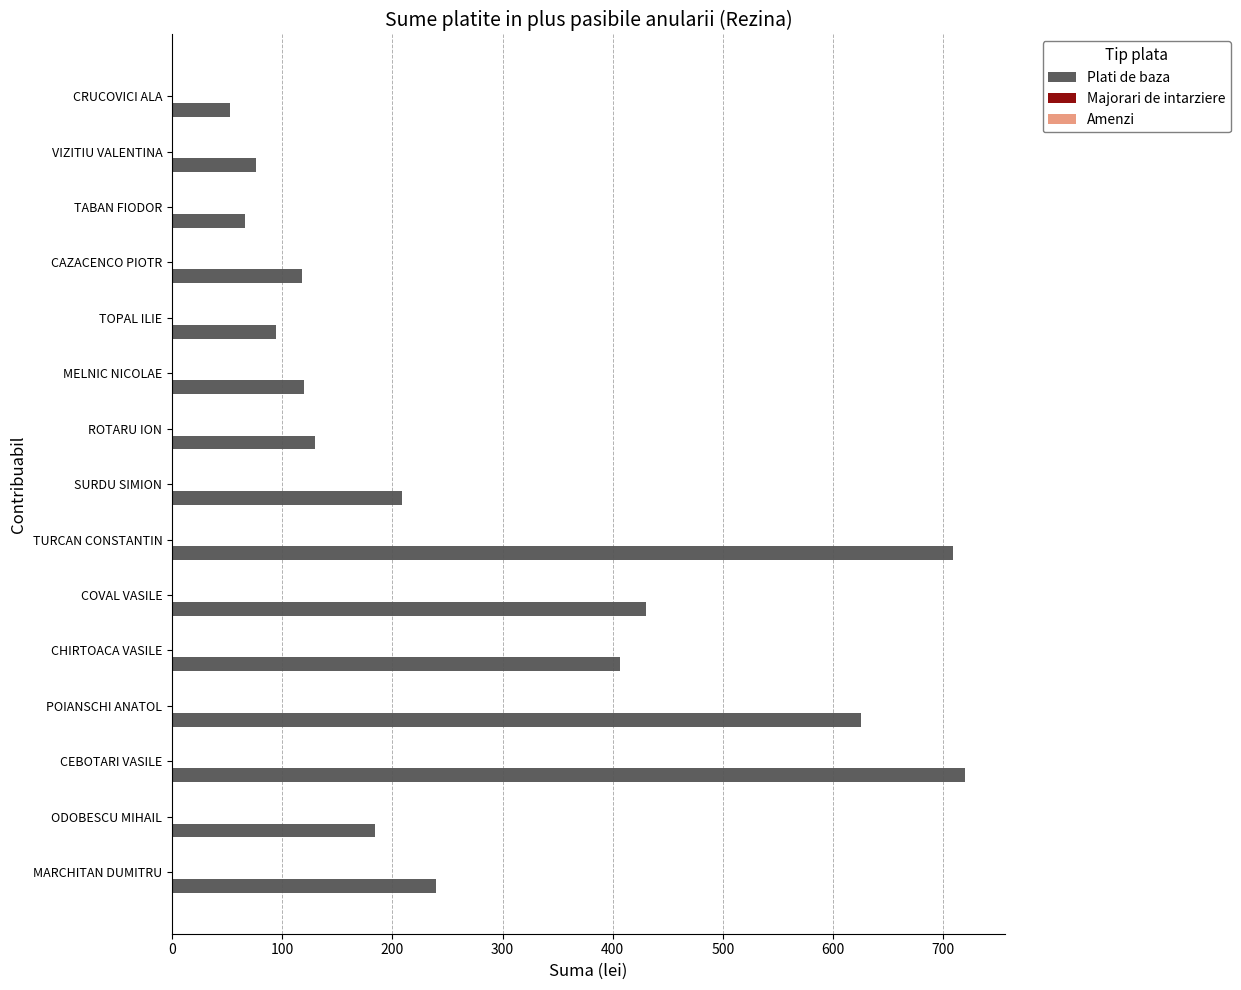

What is the smallest value displayed?

52.8